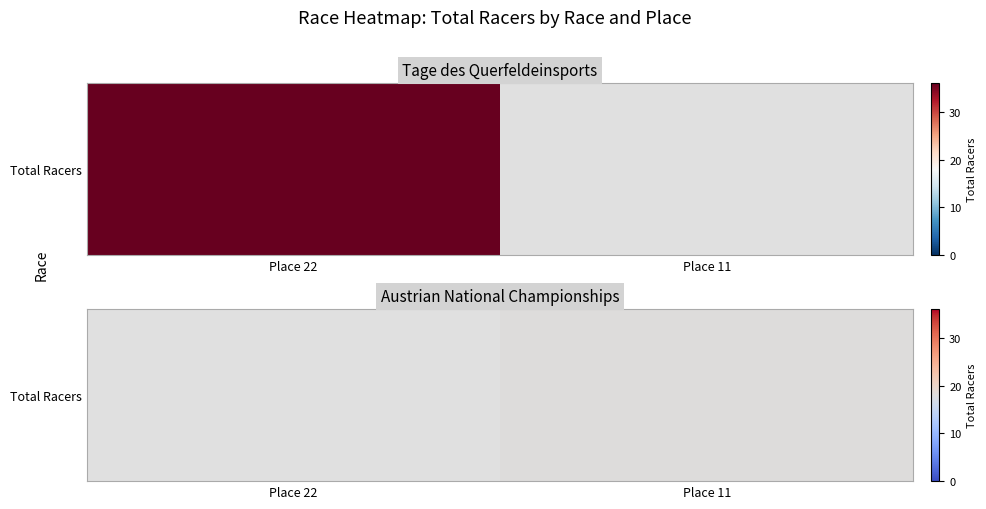

Rank the categories by value from highest to lowest.

Place 22, Place 11